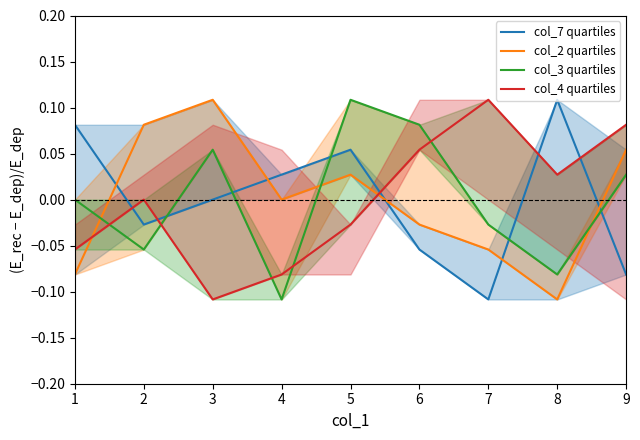

Does the chart display data point markers on the line(s)?

No